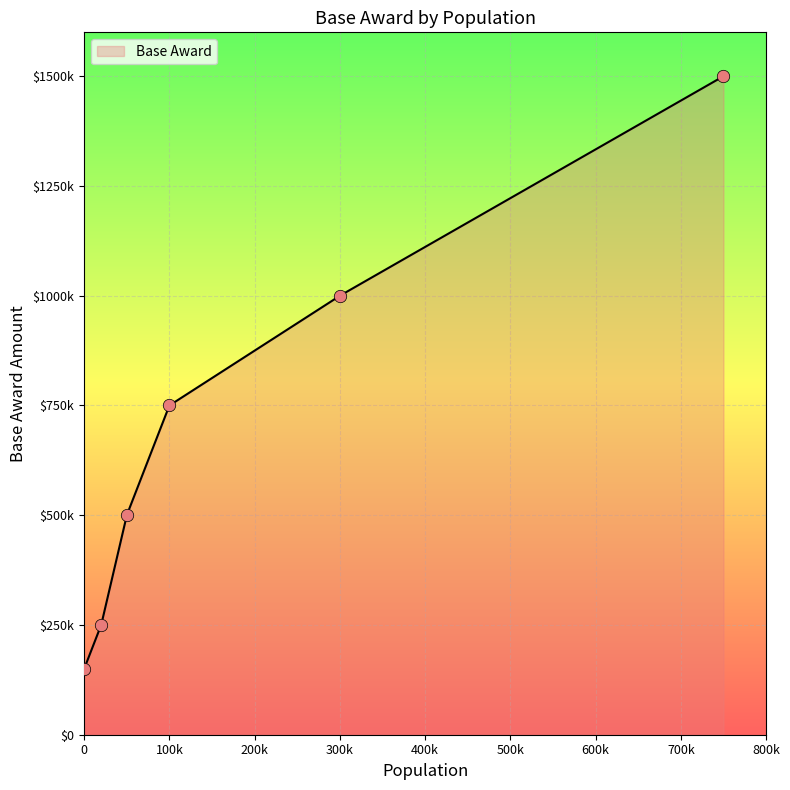

Between 50,000 to 99,999 and 300,000 to 749,999, which is larger?

300,000 to 749,999